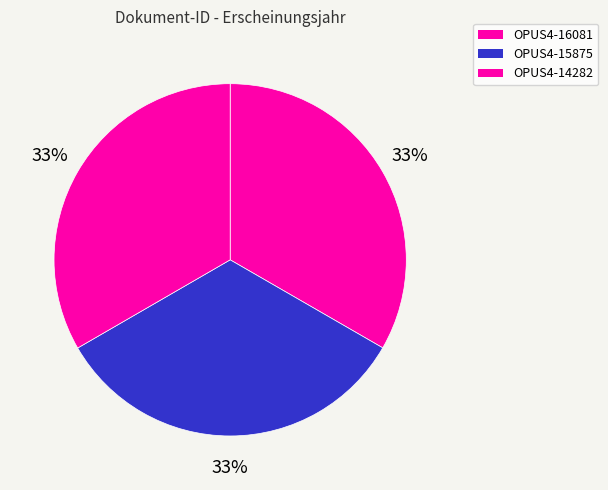

Does any single category account for the majority?

No